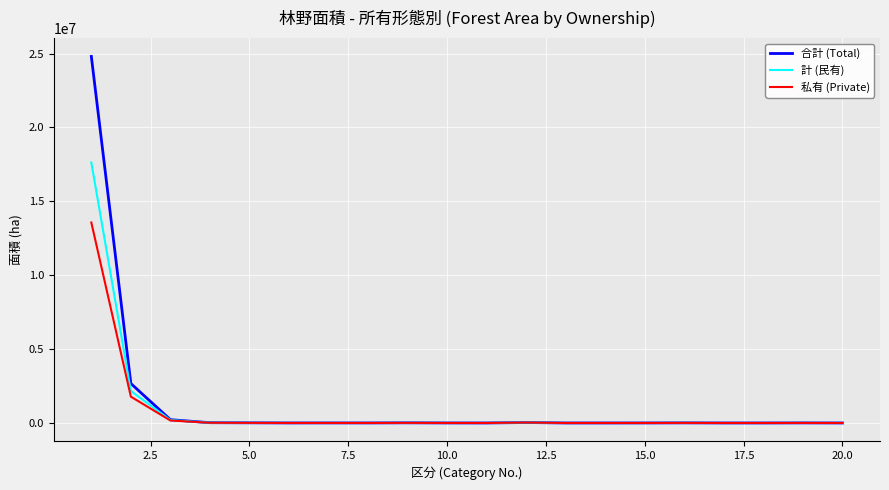

What is the maximum value for 合計 (Total)?

24802277